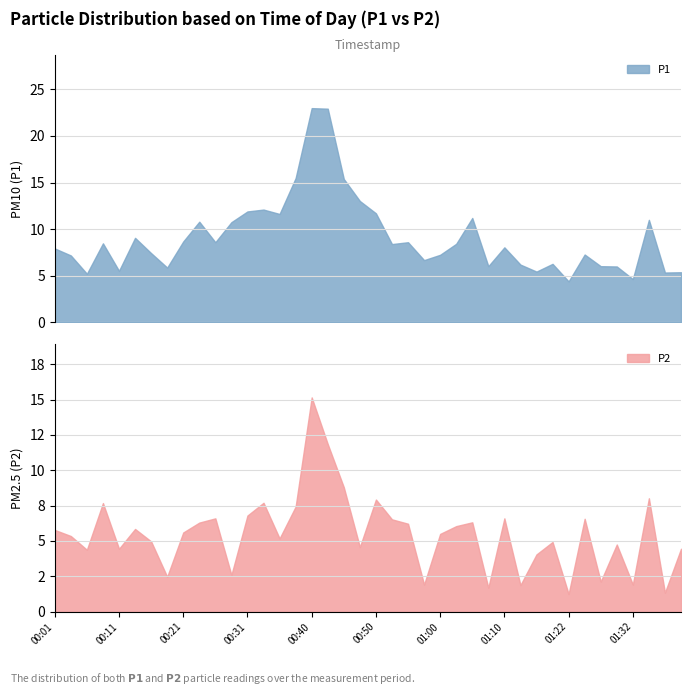

How many lines are shown in the chart?

2